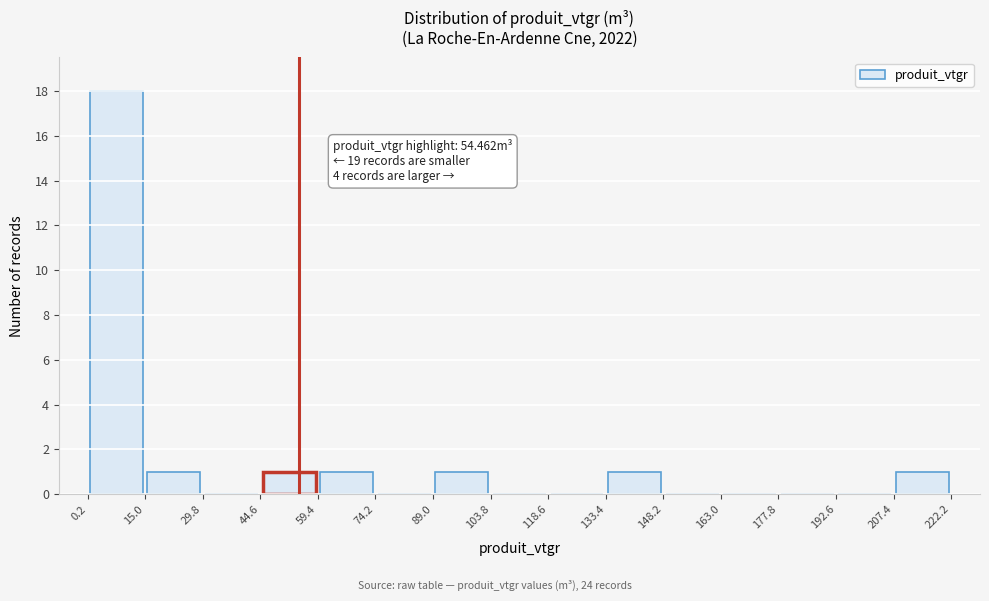

Which range on the x-axis has the tallest bar?

0.2 to 15.0